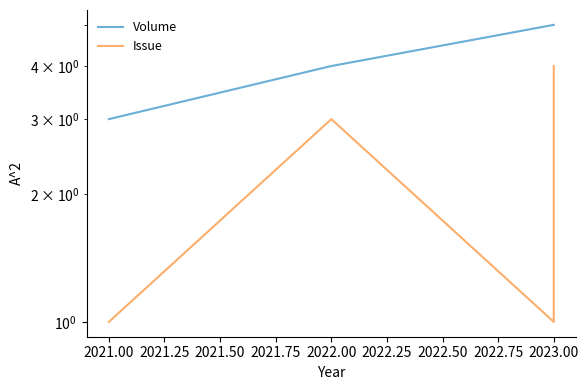

True or false: Volume and Issue cross at least once.

False